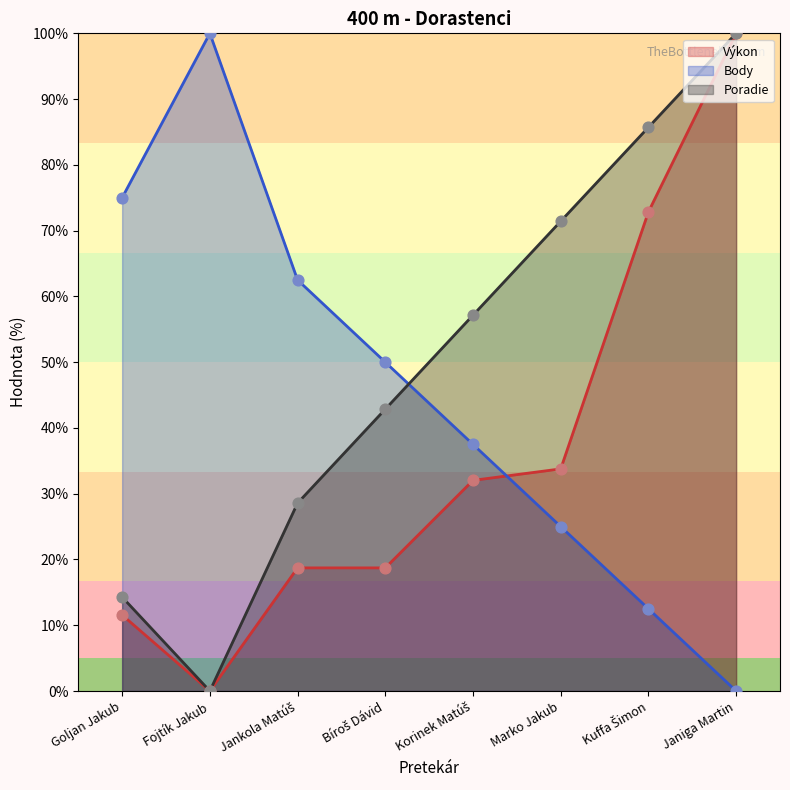

What is the total value across all series at Marko Jakub?

130.2